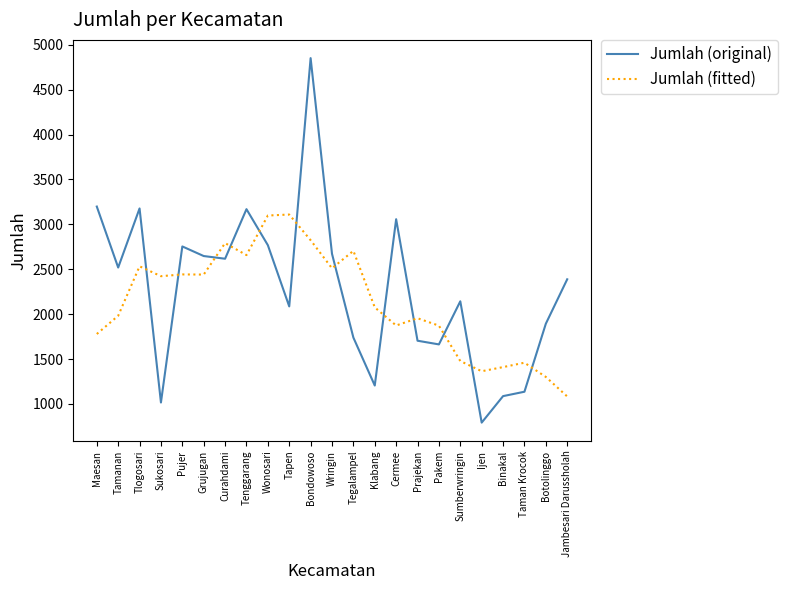

Between Sumberwringin and Binakal, which series saw the biggest shift?

Jumlah (original)